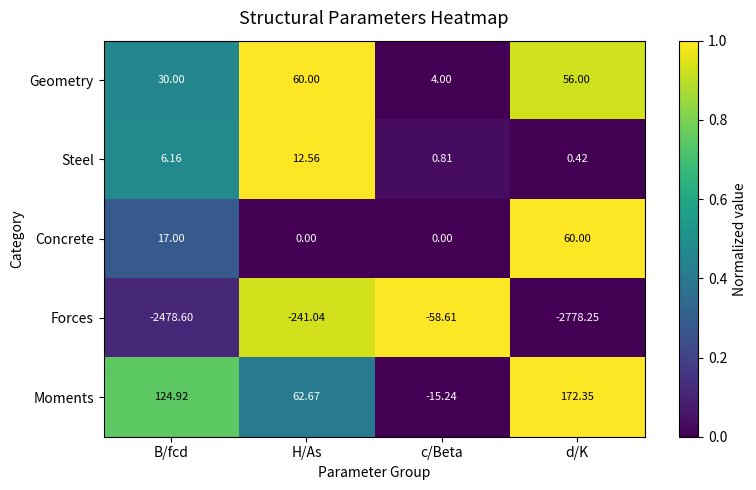

Which series has the widest spread of values?

Forces